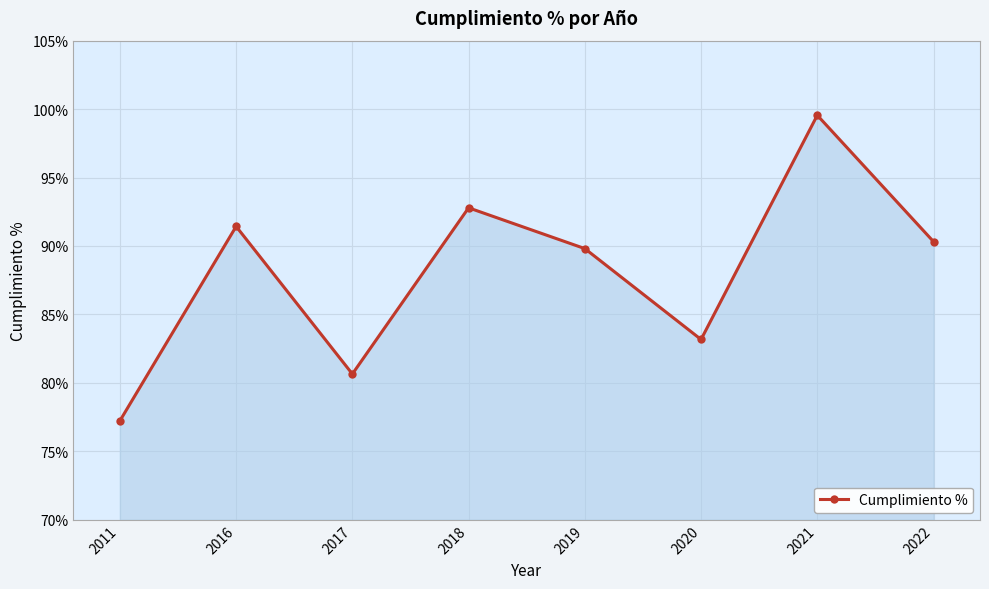

At which category does the chart reach its peak across all series?

2021